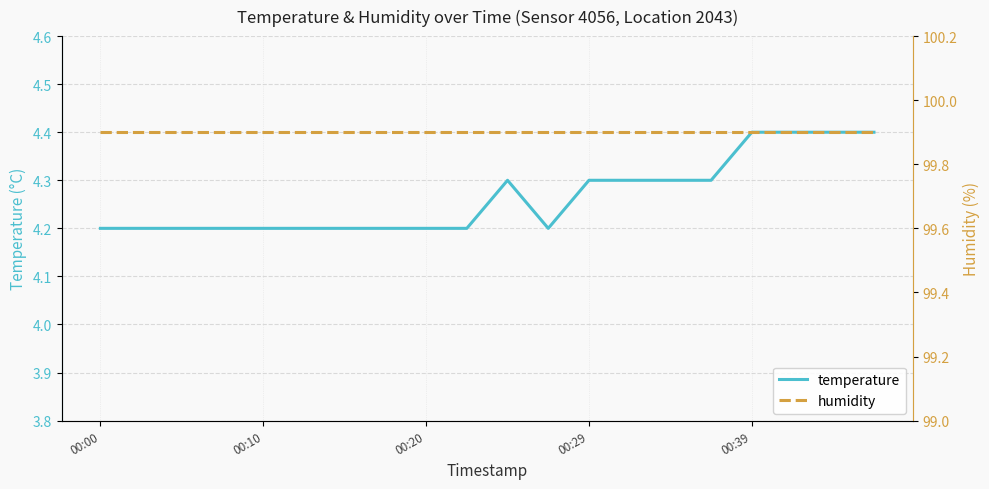

The value of temperature at 00:39 is 4.4. True or false?

True